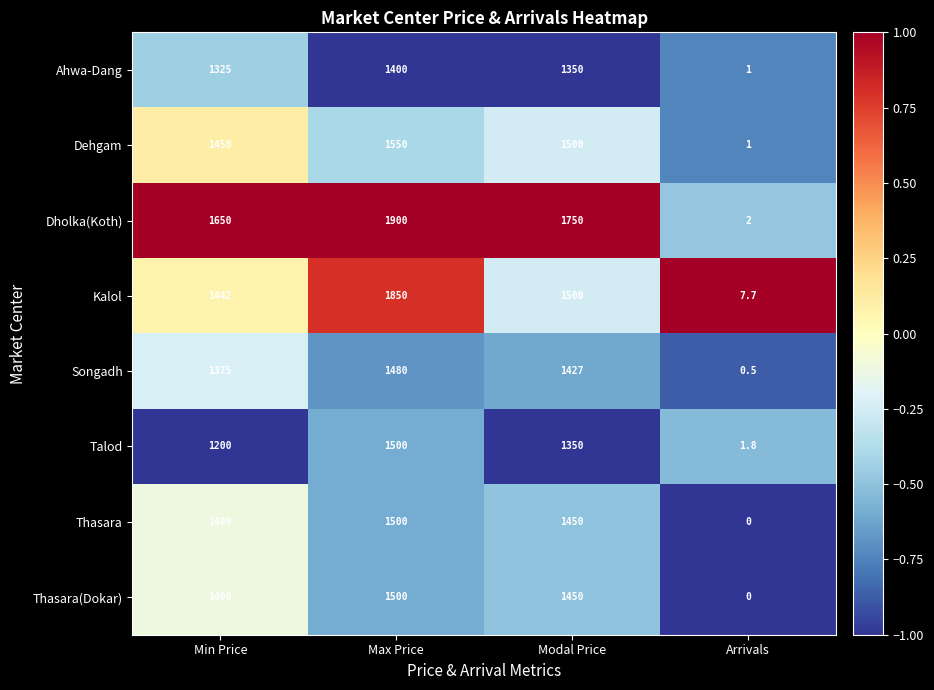

How many categories are shown in the chart?

4